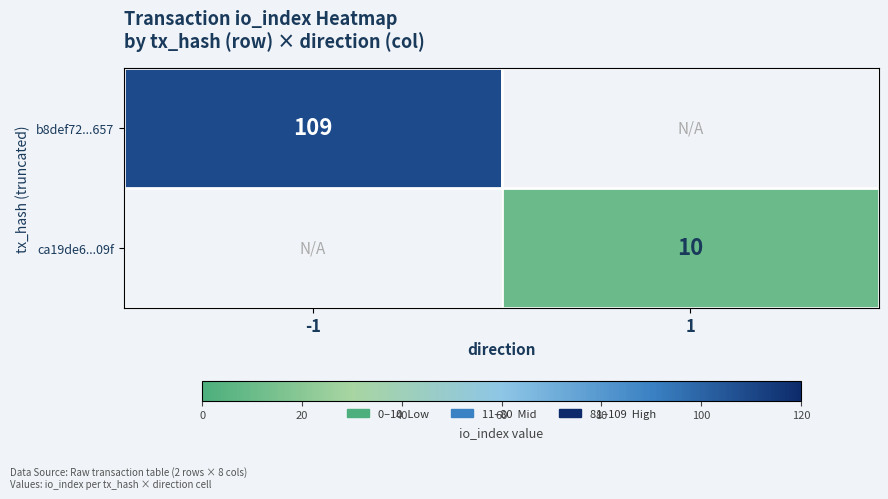

Is the value of b8def72...657 at -1 greater than the value of ca19de6...09f at -1?

No